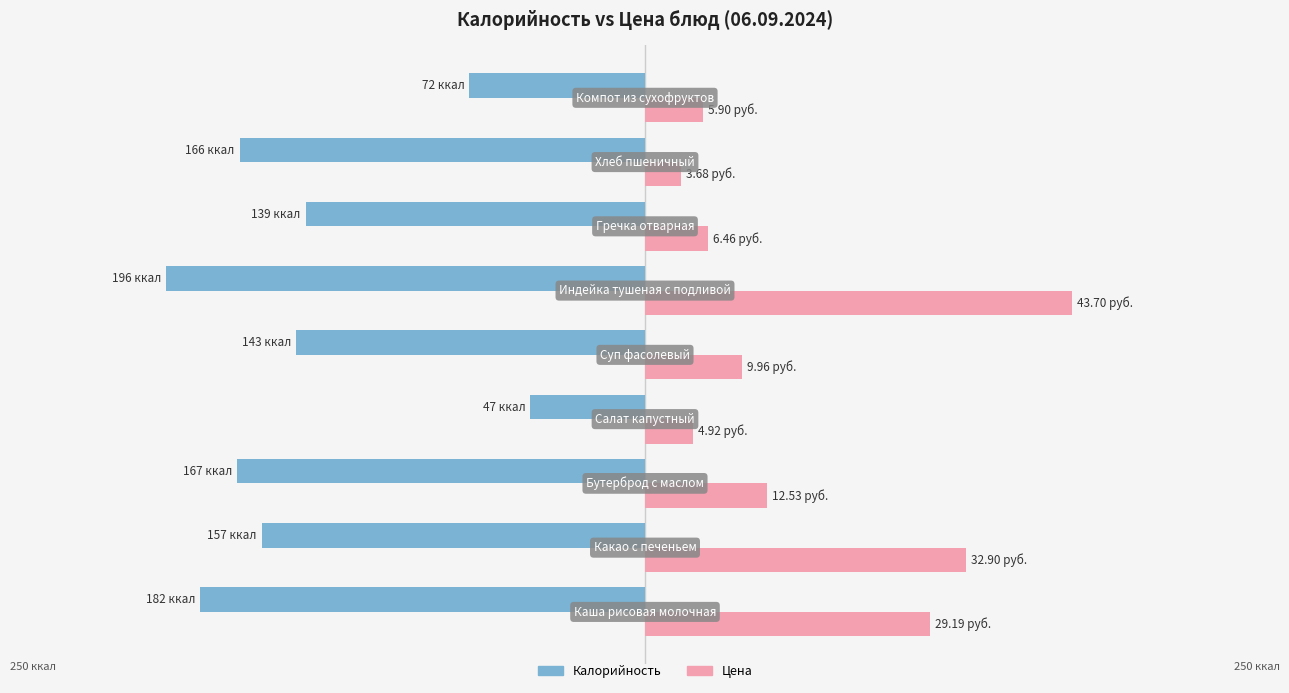

Reading left to right, what are all the values shown in this chart?

Калорийность: -182.0	-157.0	-167.0	-47.0	-143.0	-196.0	-139.0	-166.0	-72.0
Цена (×4): 116.8	131.6	50.1	19.7	39.8	174.8	25.8	14.7	23.6